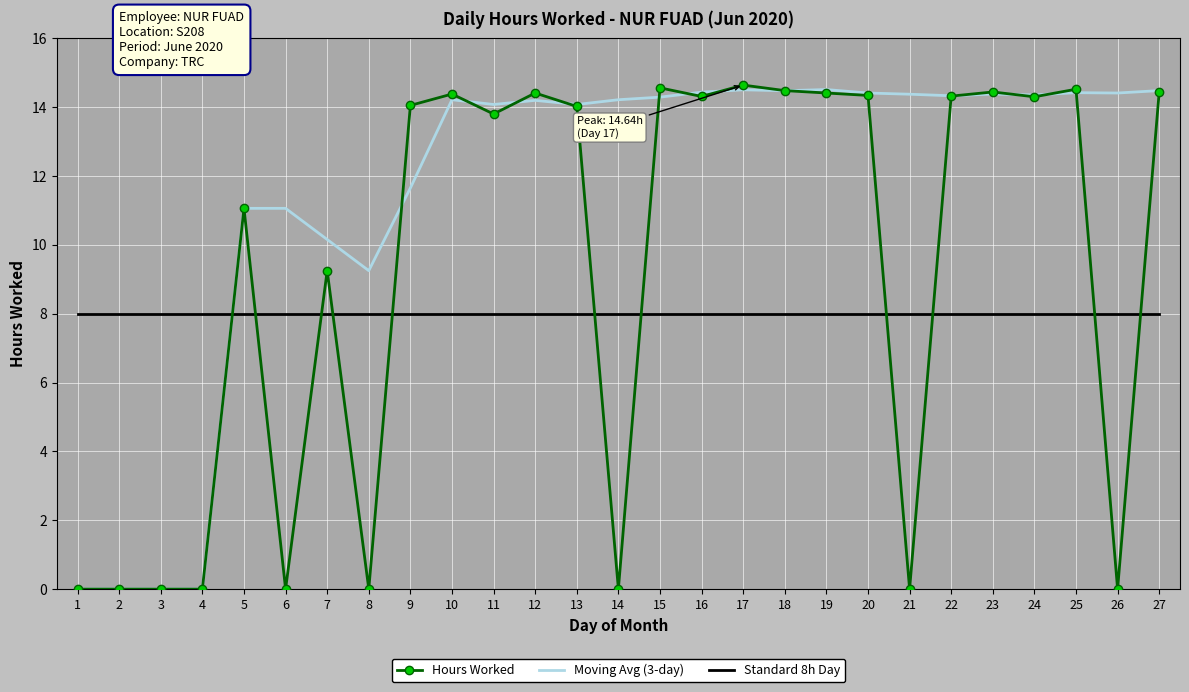

Where do Hours Worked and Standard 8h Day first cross each other?

4 and 5